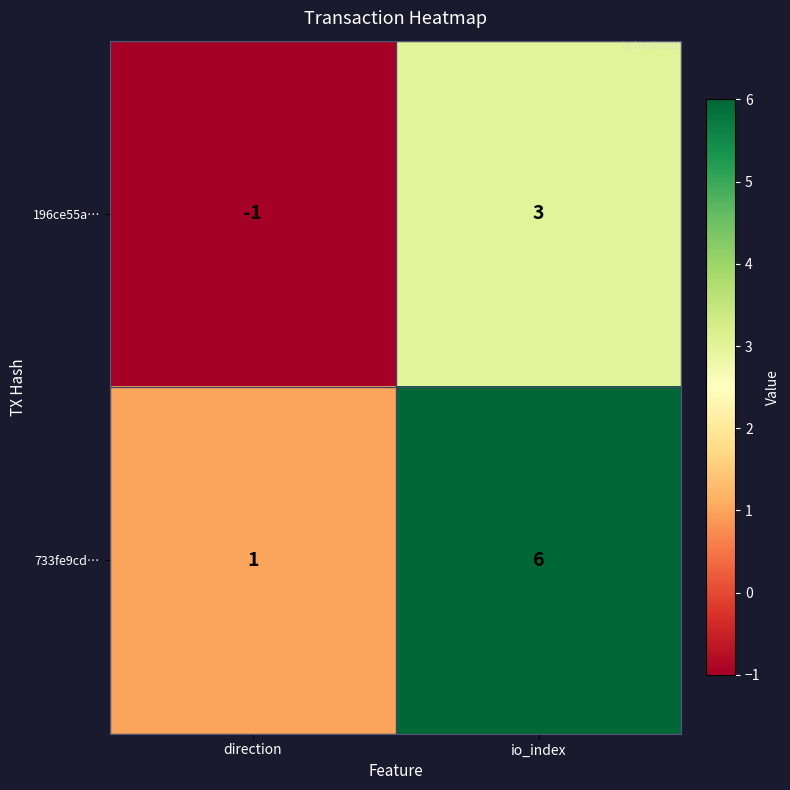

Rank the series by their maximum value, from lowest to highest.

196ce55a…, 733fe9cd…